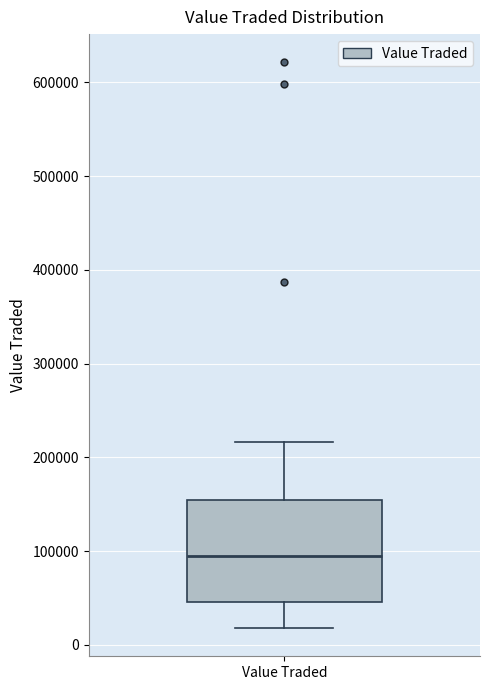

Transcribe this box plot: give where the median line is, the range the box spans, and where the two whiskers end, as read against the y-axis. The values are not printed on the chart, so give them approximately, as read against the axis.

median 90000, box 50000 to 150000, whiskers 20000 to 220000